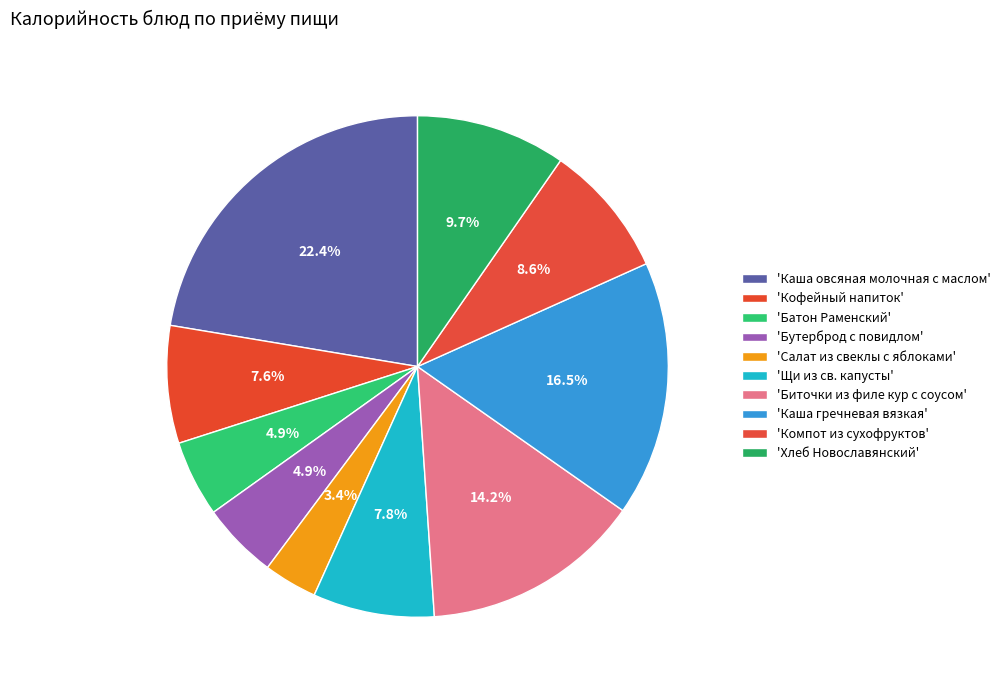

To the nearest percent, what is the average slice percentage?

10%